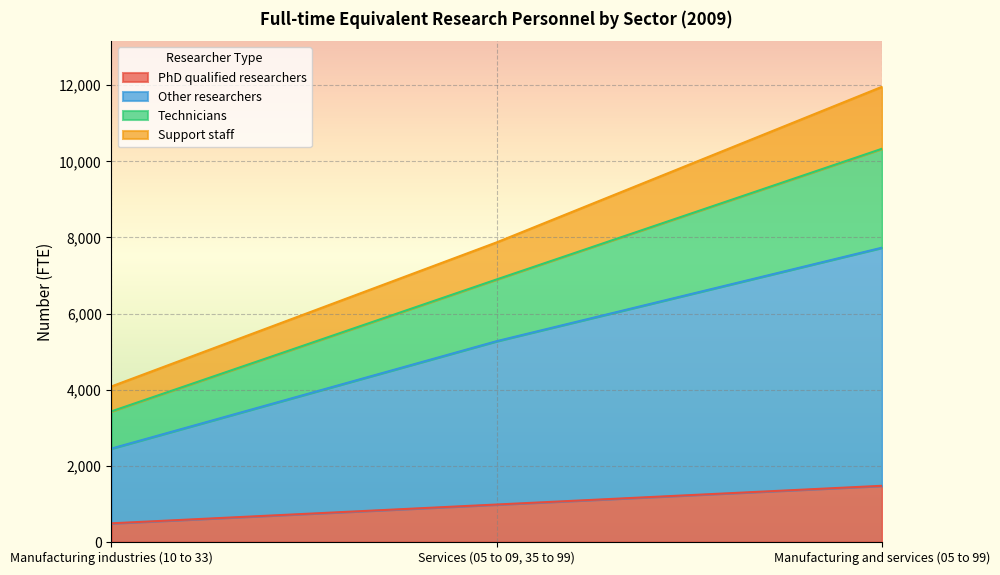

Rank the categories by PhD qualified researchers value from highest to lowest.

Manufacturing and services (05 to 99), Services (05 to 09, 35 to 99), Manufacturing industries (10 to 33)